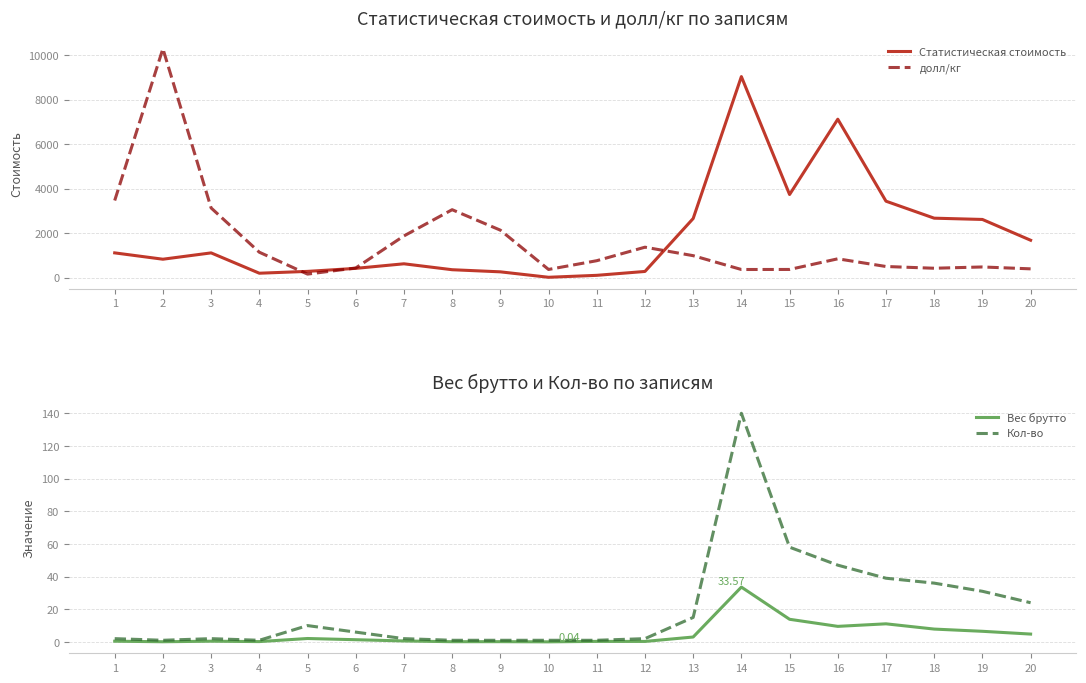

The value of Кол-во at 16 is 47.0. True or false?

True